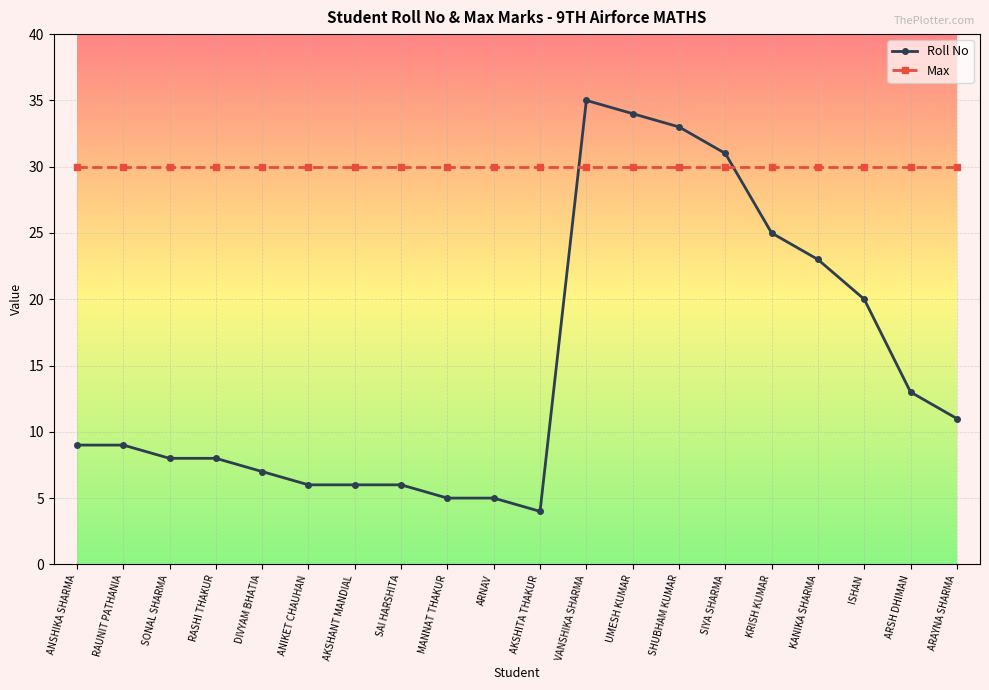

How many data points does each series have?

20